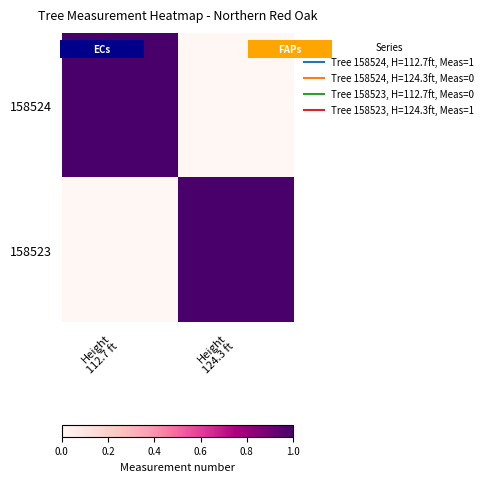

What is the difference between the 158524 values at Height 112.7 ft and Height 124.3 ft?

1